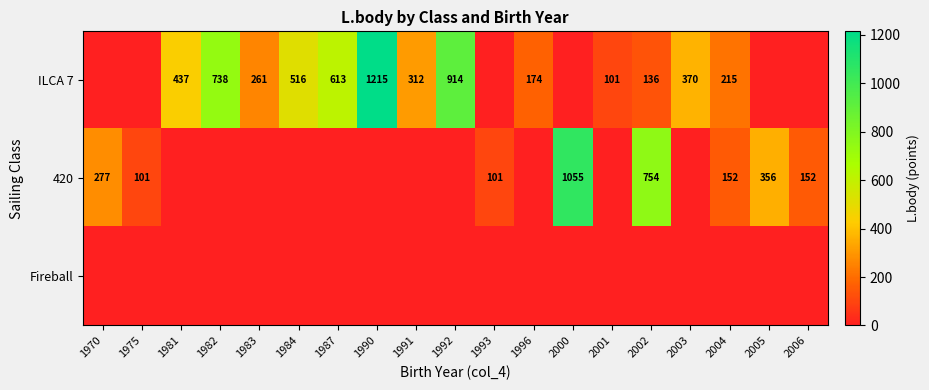

Is the value of ILCA 7 at 1990 greater than the value of 420 at 2004?

Yes